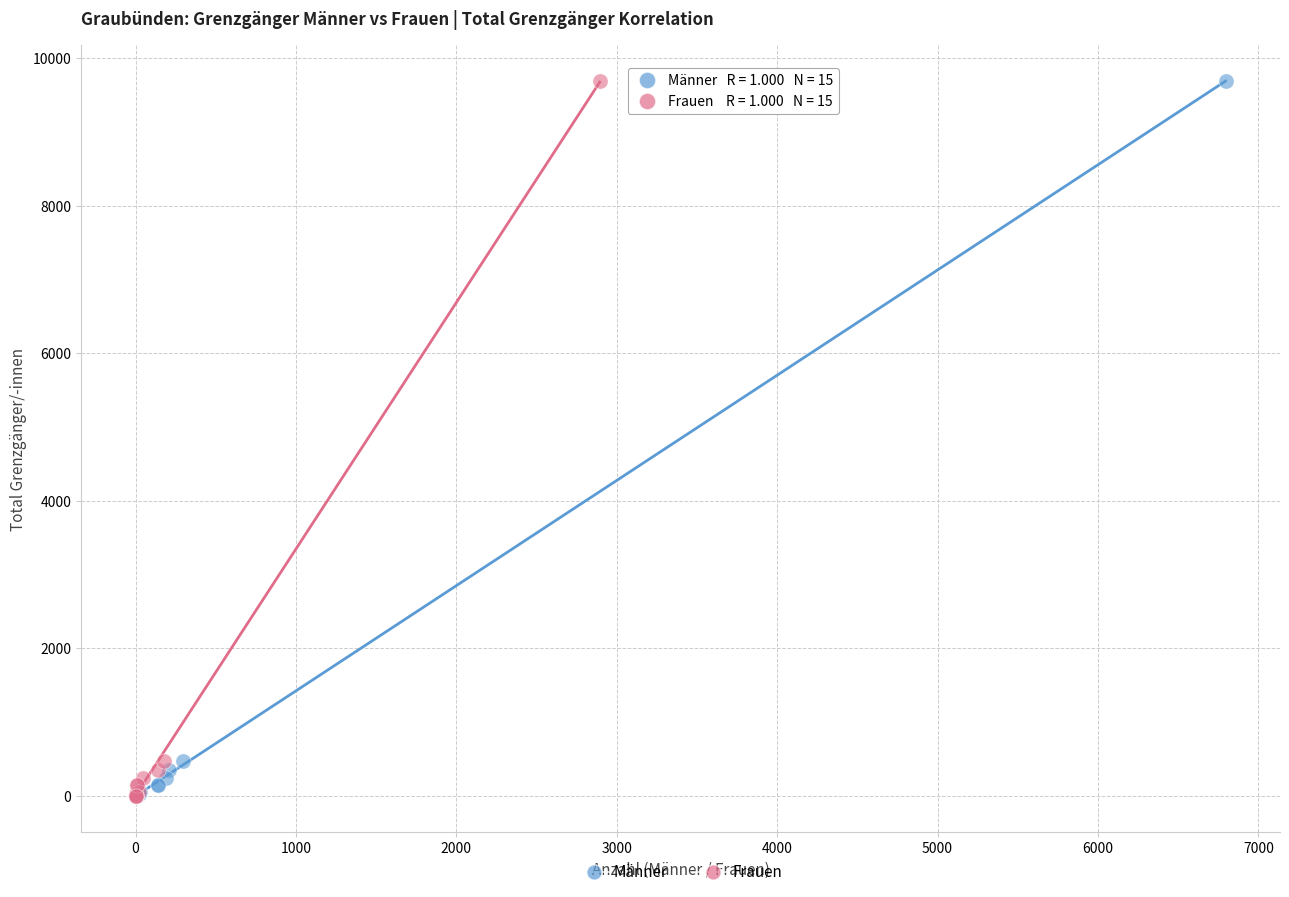

What are all the series names shown in the legend?

Männer, Frauen